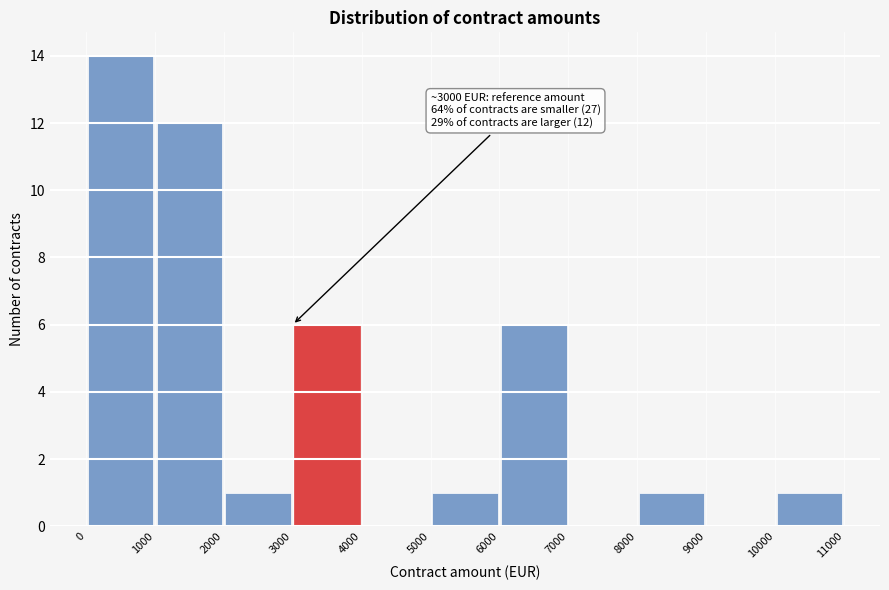

Over which range of the x-axis is the bar tallest?

0 to 1000